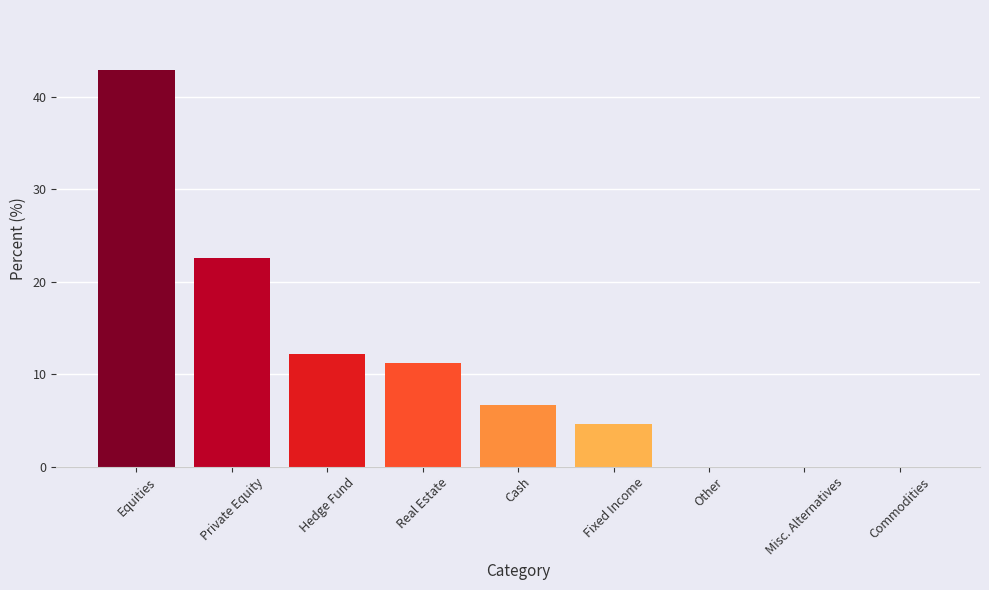

Where is the data nearest to the value 21?

Private Equity